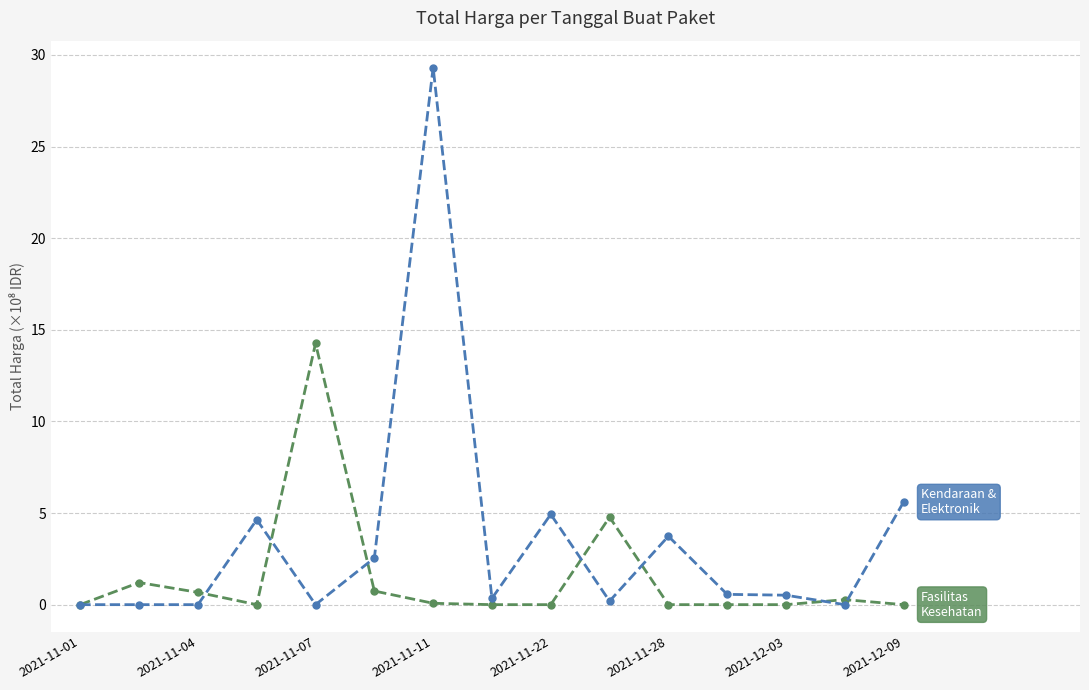

What is the greatest value displayed?

29.3